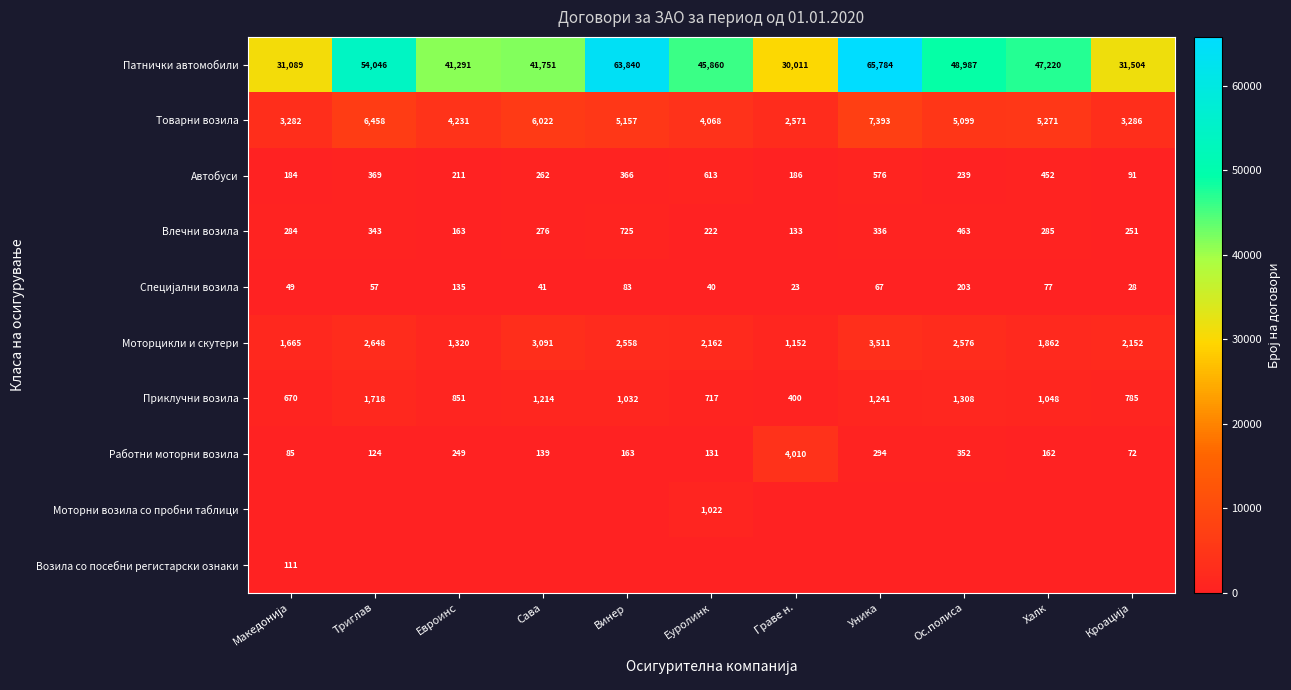

Is the value of Влечни возила at Винер greater than the value of Приклучни возила at Сава?

No